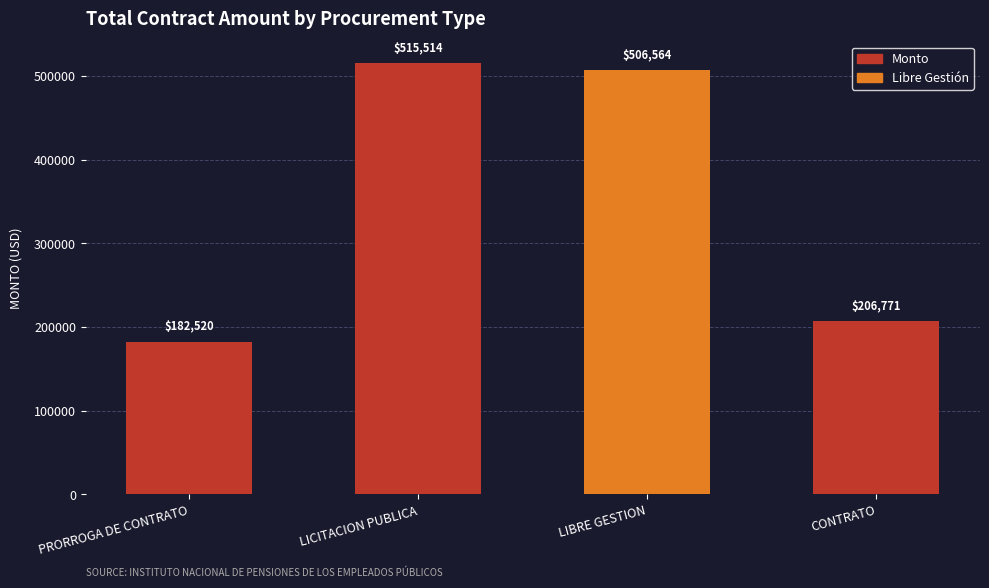

What is the label of the 2nd bar from the right?

LIBRE GESTION